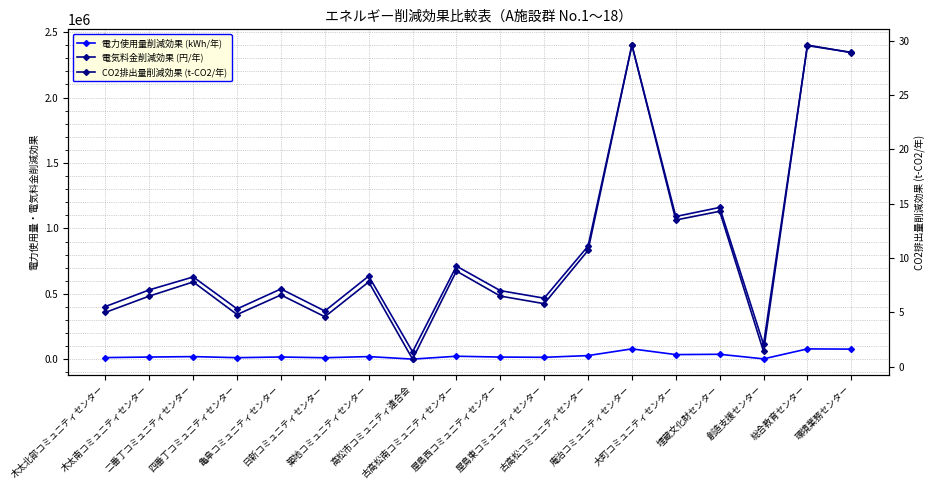

How many categories are shown in the chart?

18